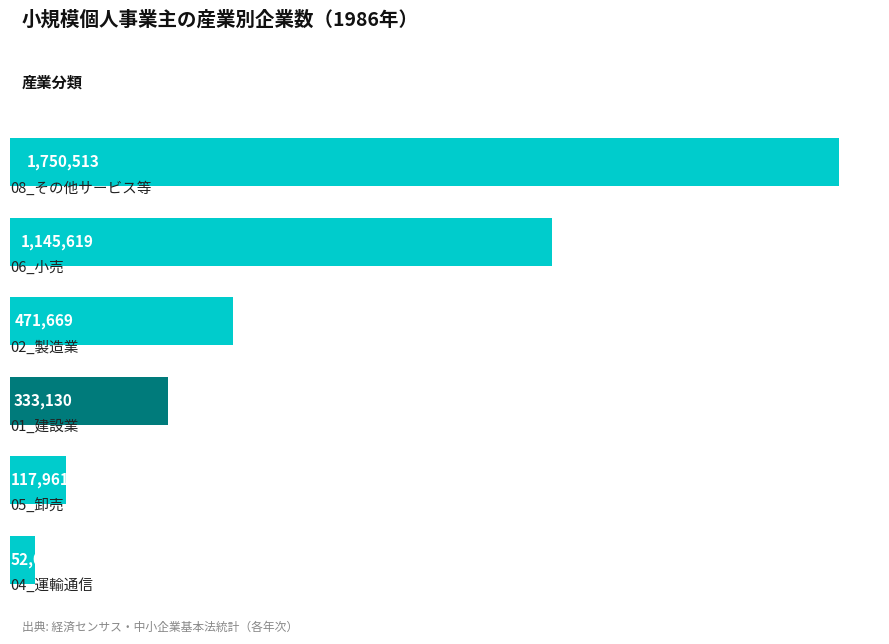

What is the value of the 3rd bar from the top?

471669